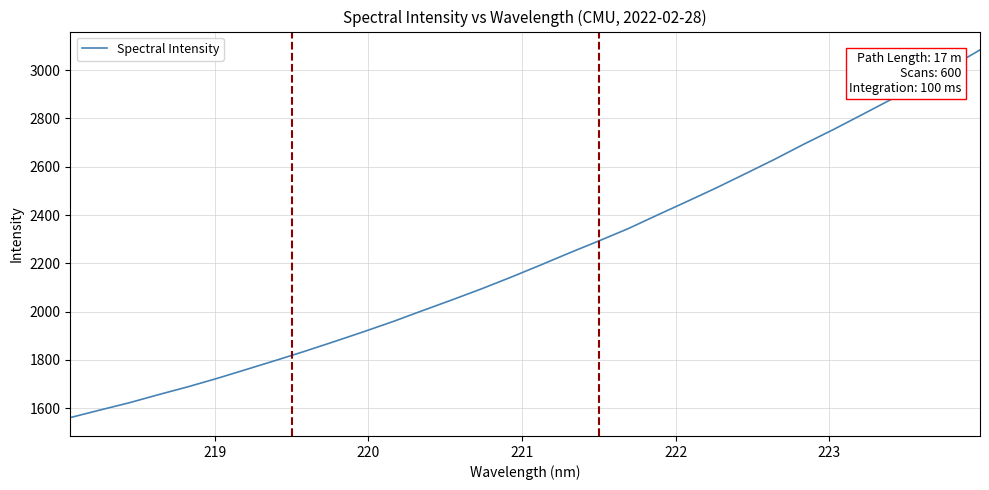

What is the difference between the maximum and minimum values?

1522.8